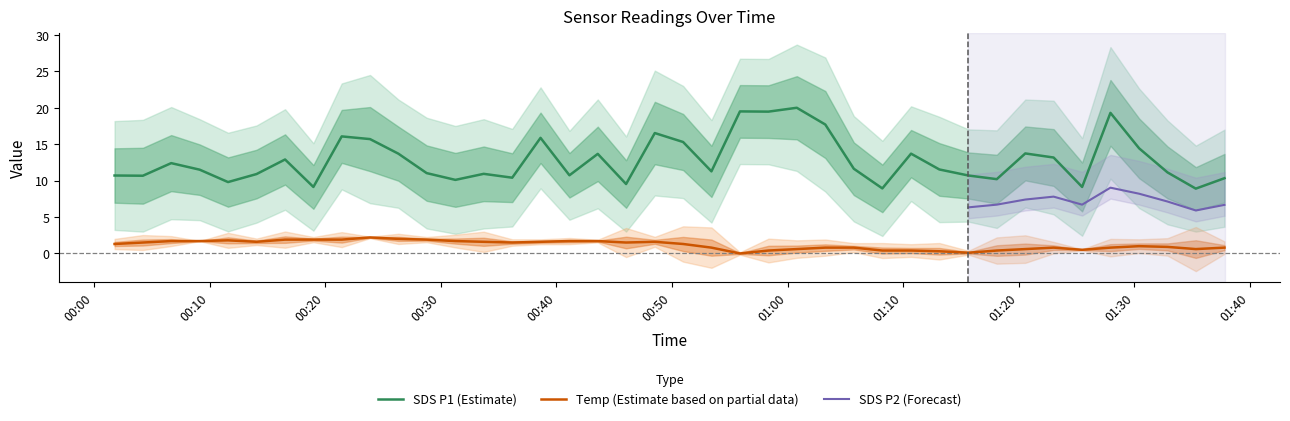

Which category has the lowest value across all series?

2021/10/27 00:55:53